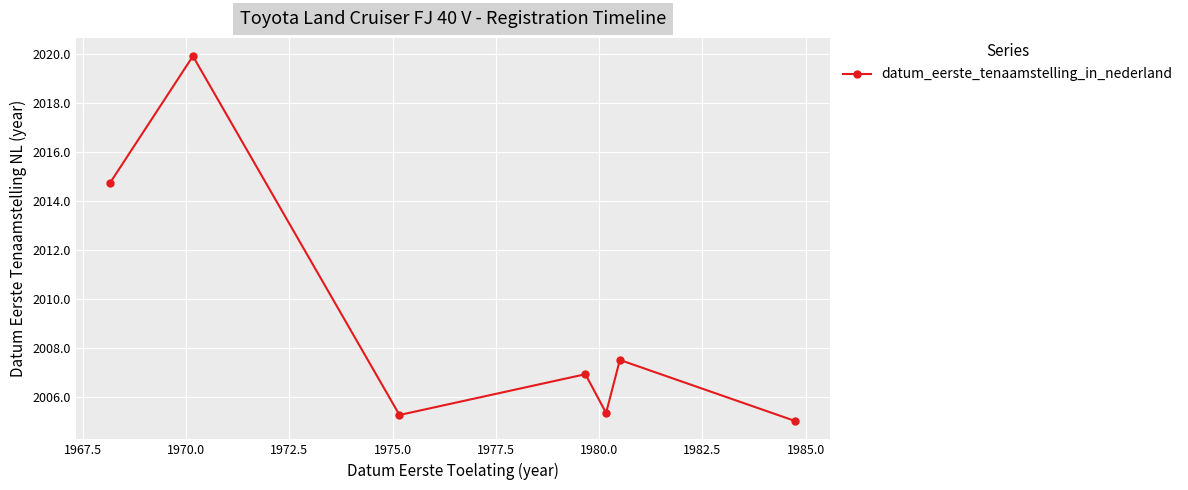

What is the greatest value displayed?

2019.9